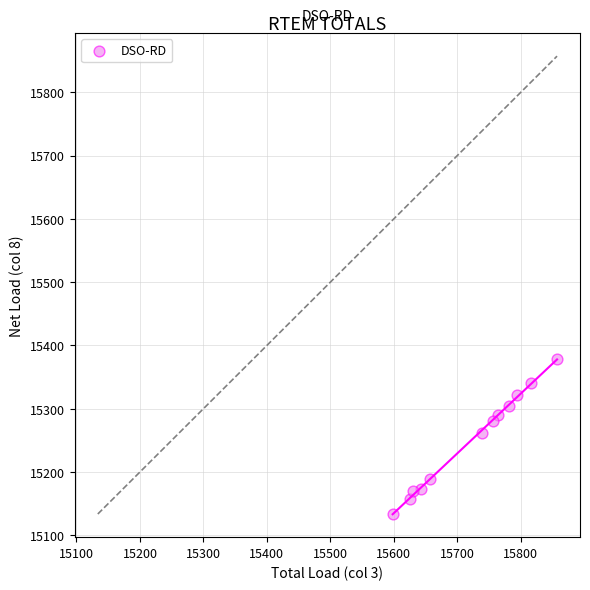

What is the average Y value?

15250.1